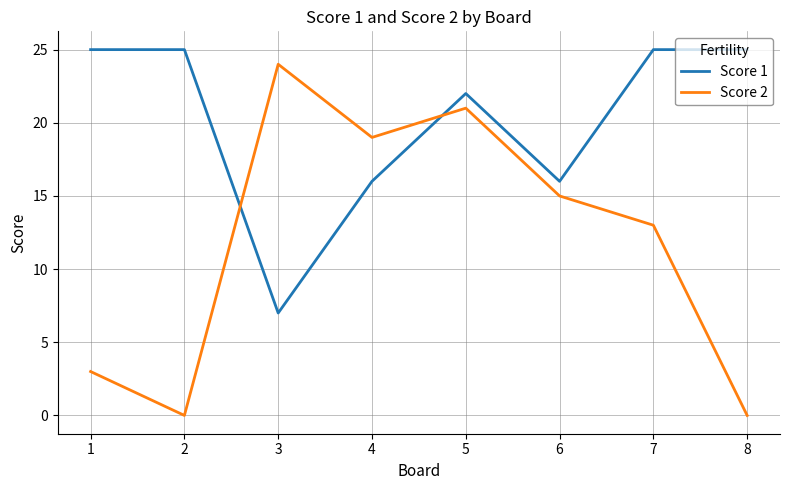

What are all the series names shown in the legend?

Score 1, Score 2